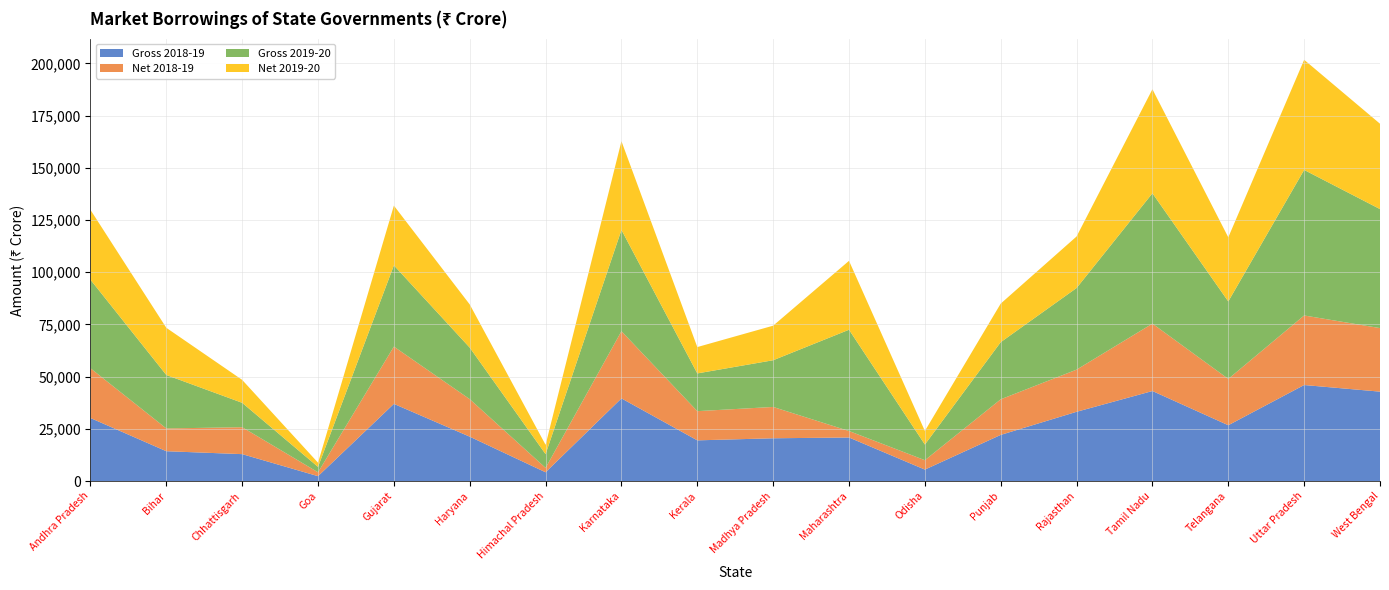

Reading left to right, what are all the values shown in this chart?

Gross 2018-19: Andhra Pradesh=30200	Bihar=14300	Chhattisgarh=12900	Goa=2350	Gujarat=36971	Haryana=21265	Himachal Pradesh=4210	Karnataka=39600	Kerala=19500	Madhya Pradesh=20496	Maharashtra=20869	Odisha=5500	Punjab=22115	Rajasthan=33178	Tamil Nadu=43125	Telangana=26740	Uttar Pradesh=46000	West Bengal=42828
Net 2018-19: Andhra Pradesh=23824	Bihar=10903	Chhattisgarh=12900	Goa=1850	Gujarat=27437	Haryana=17970	Himachal Pradesh=2108	Karnataka=32183	Kerala=13984	Madhya Pradesh=15001	Maharashtra=3107	Odisha=4500	Punjab=17053	Rajasthan=20186	Tamil Nadu=32278	Telangana=22183	Uttar Pradesh=33307	West Bengal=30431
Gross 2019-20: Andhra Pradesh=42415	Bihar=25601	Chhattisgarh=11680	Goa=2600	Gujarat=38900	Haryana=24677	Himachal Pradesh=6580	Karnataka=48500	Kerala=18073	Madhya Pradesh=22371	Maharashtra=48498	Odisha=7500	Punjab=27355	Rajasthan=39092	Tamil Nadu=62425	Telangana=37109	Uttar Pradesh=69703	West Bengal=56992
Net 2019-20: Andhra Pradesh=33444	Bihar=22601	Chhattisgarh=10980	Goa=2000	Gujarat=28600	Haryana=20677	Himachal Pradesh=4460	Karnataka=42500	Kerala=12617	Madhya Pradesh=16550	Maharashtra=32998	Odisha=6500	Punjab=18470	Rajasthan=24686	Tamil Nadu=49826	Telangana=30697	Uttar Pradesh=52744	West Bengal=40882